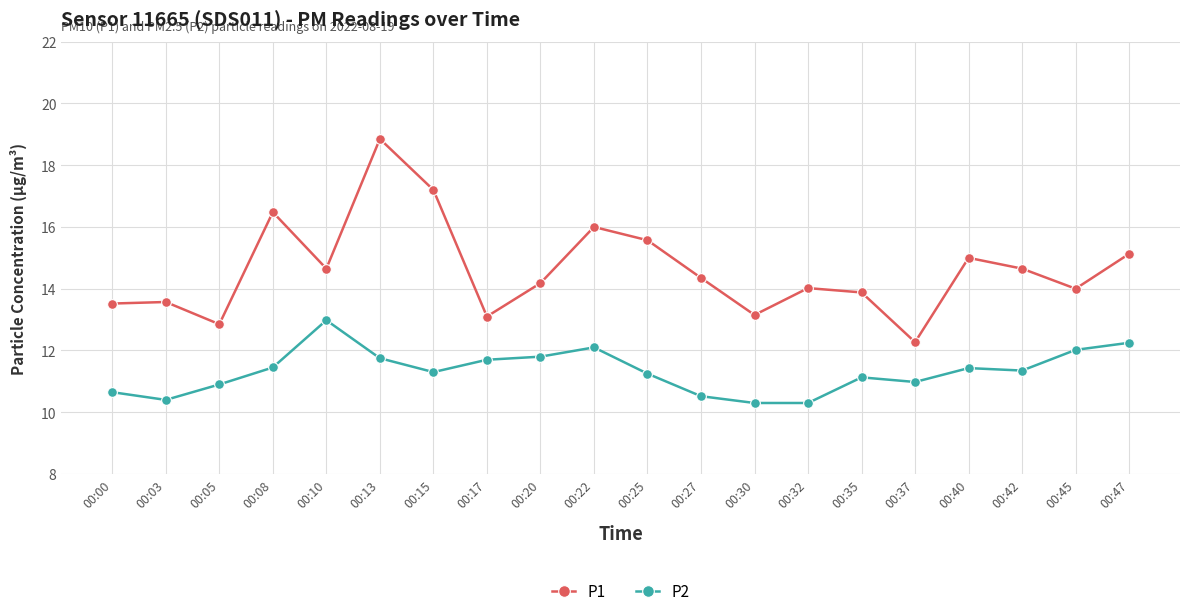

True or false: P1 and P2 intersect in this chart.

False